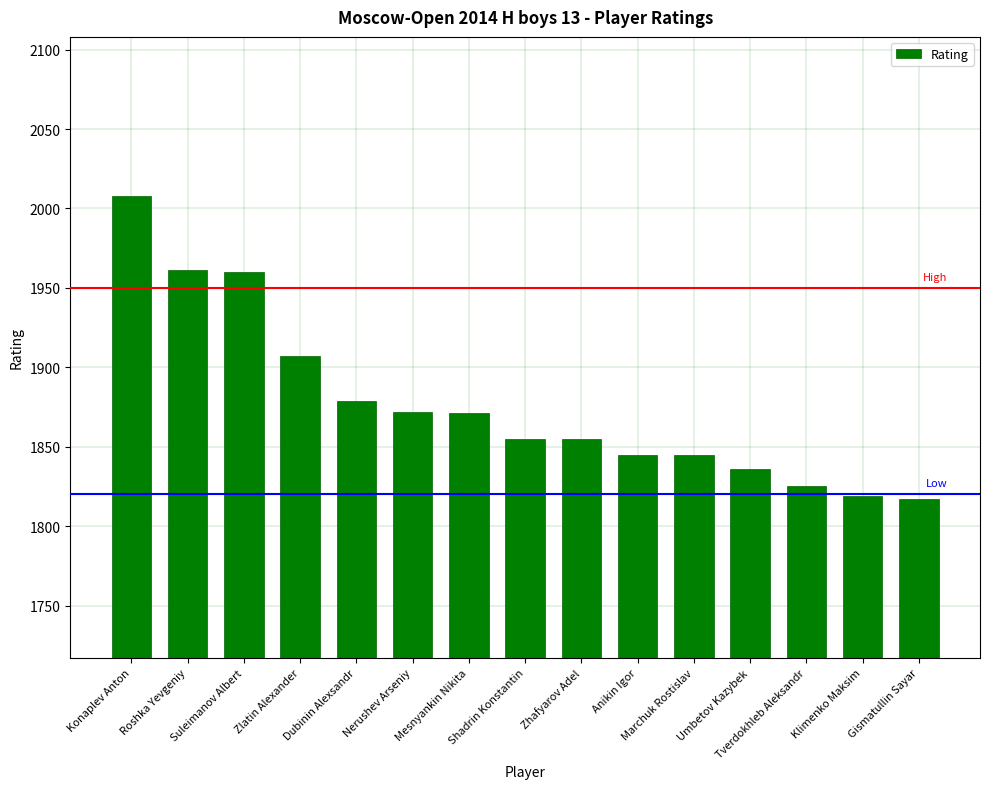

What is the sum of the values at Umbetov Kazybek and Klimenko Maksim?

3655